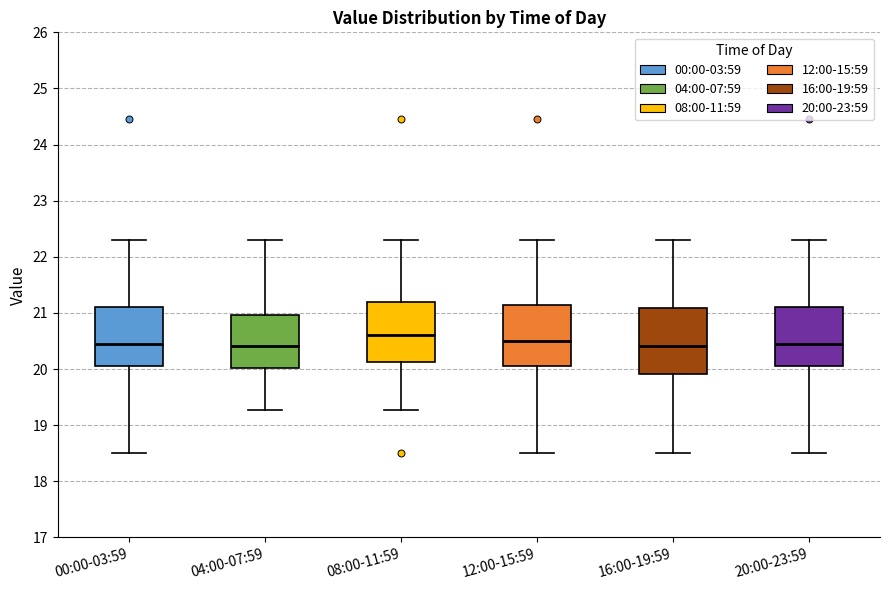

Where does the lower whisker of the box for 00:00-03:59 end on the y-axis? The values are not printed on the chart, so give them approximately, as read against the axis.

18.5